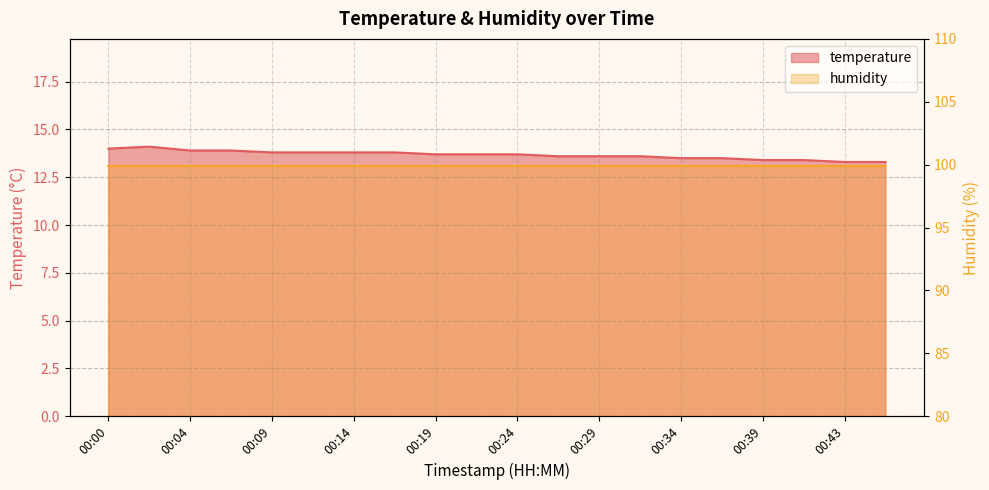

What is the maximum value shown in the chart?

14.1